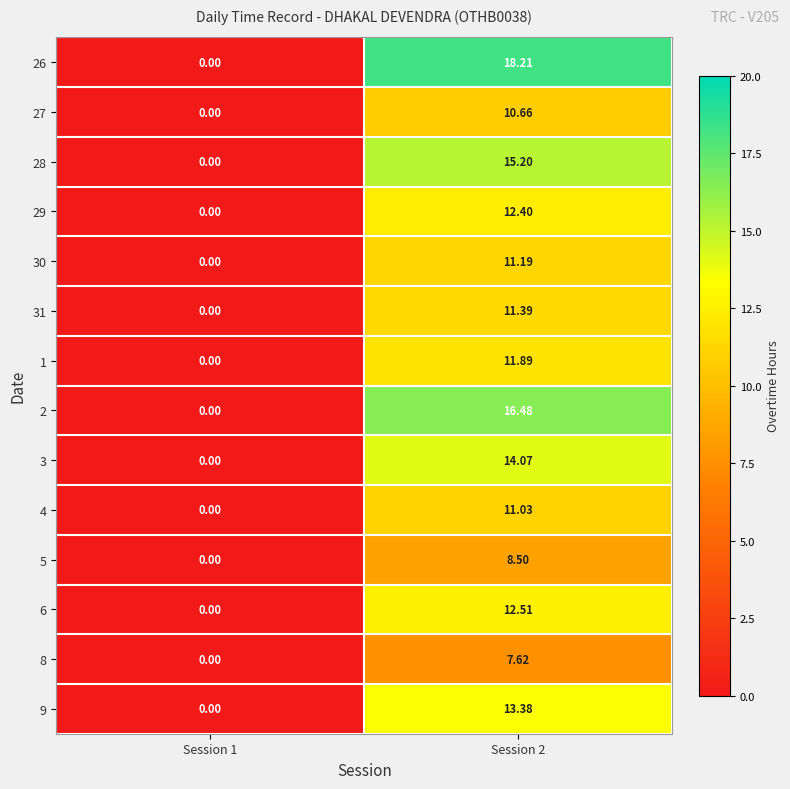

How many data points in 31 are above 11?

1